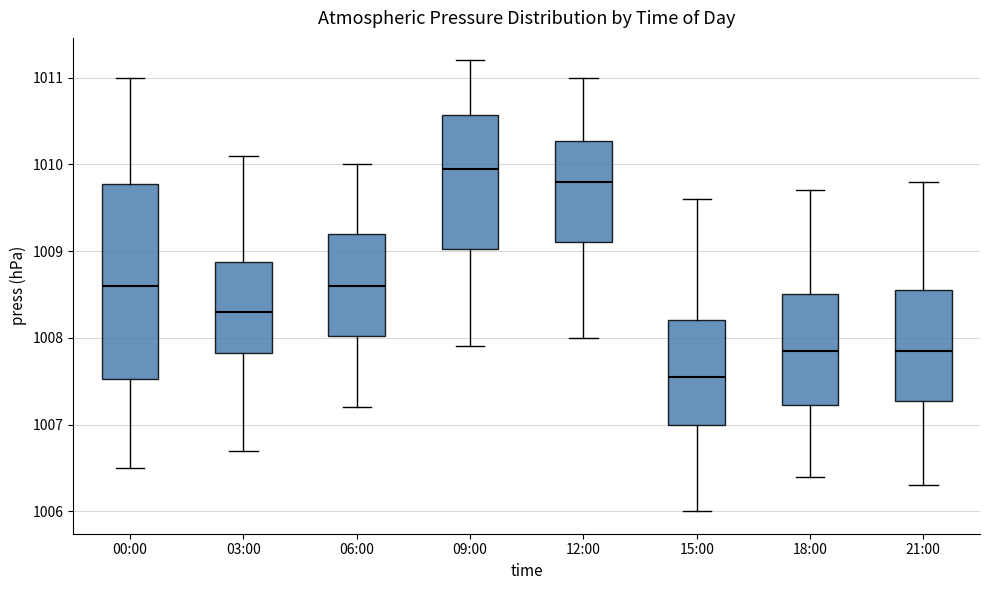

Which box's median line is the highest?

09:00